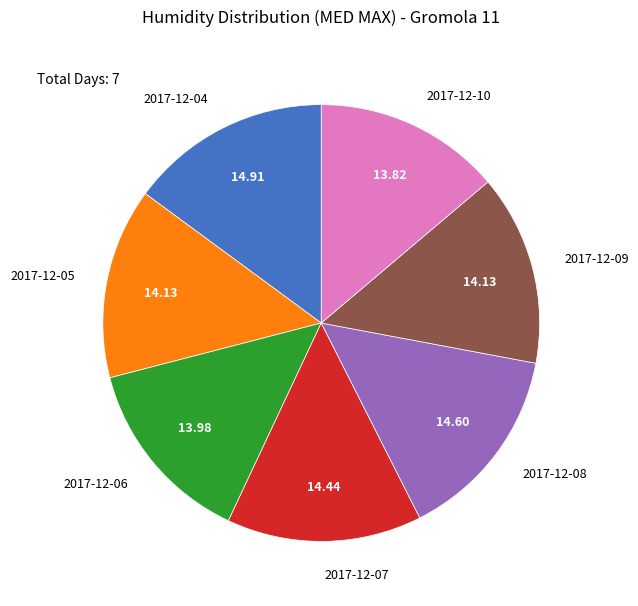

Is there a majority slice in this chart?

No